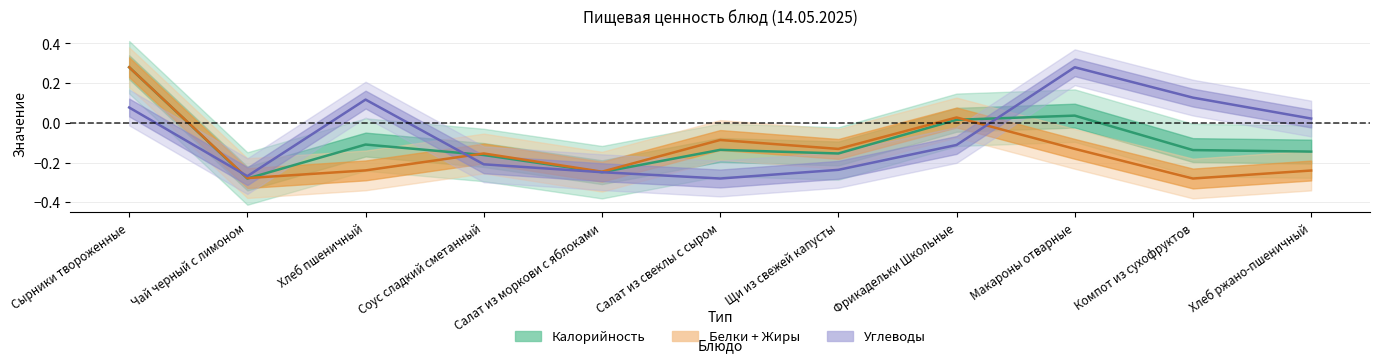

What is the total value across all series at Салат из свеклы с сыром?

-0.4